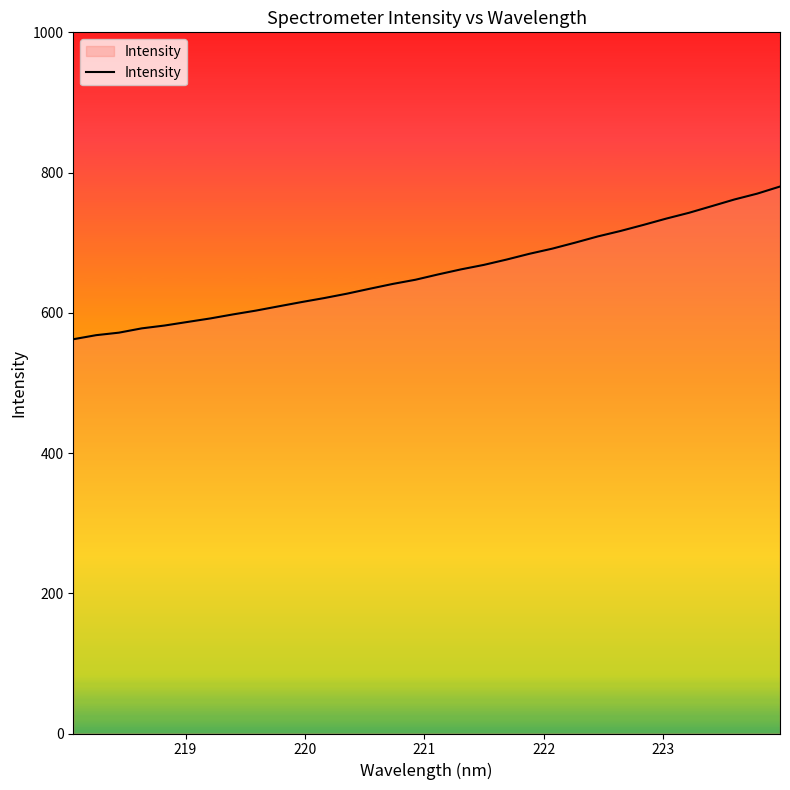

What is the greatest value displayed?

780.1